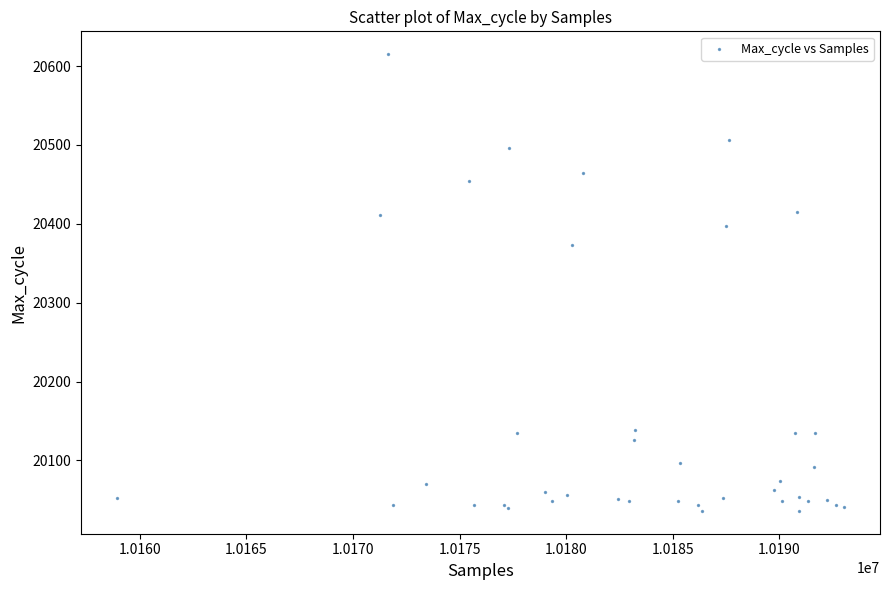

What Y value in the scatter plot is closest to 20325?

20373